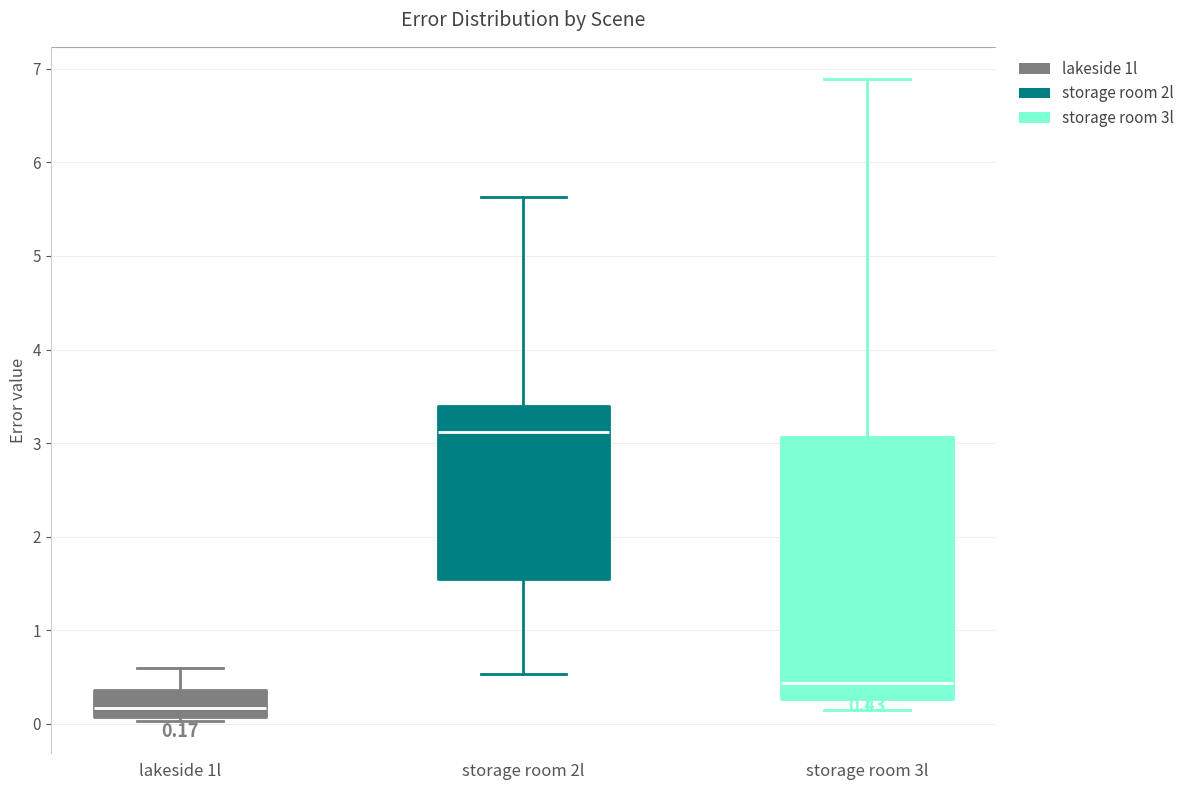

Comparing the boxes themselves (not the whiskers), which one is the tallest?

storage room 3l